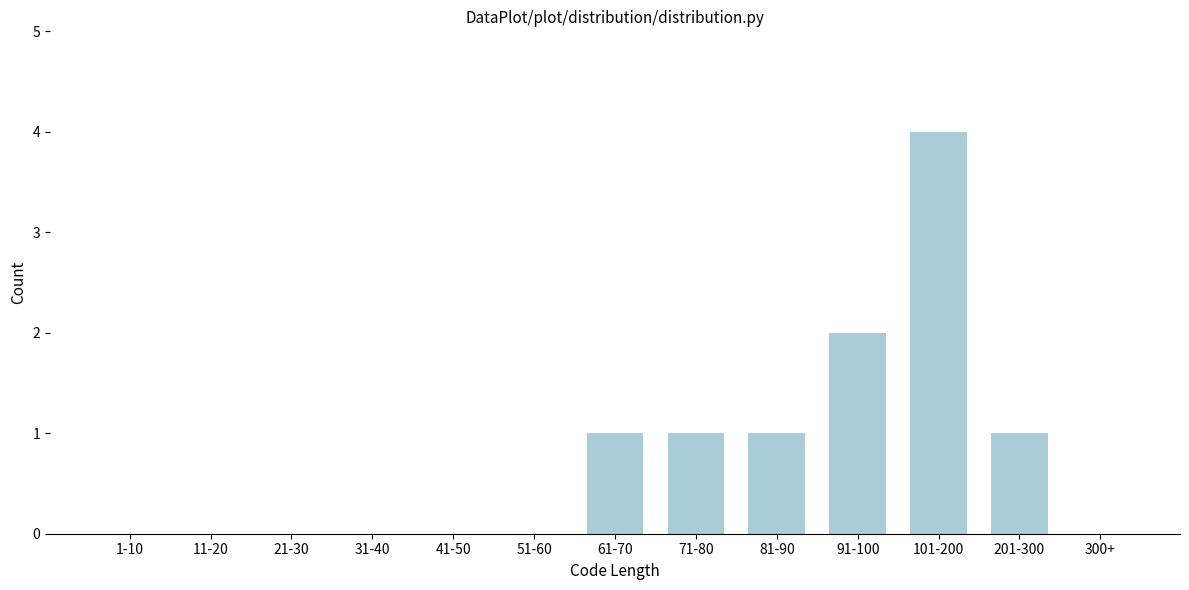

Reading right to left, list all the values displayed in this chart.

300+=0	201-300=1	101-200=4	91-100=2	81-90=1	71-80=1	61-70=1	51-60=0	41-50=0	31-40=0	21-30=0	11-20=0	1-10=0